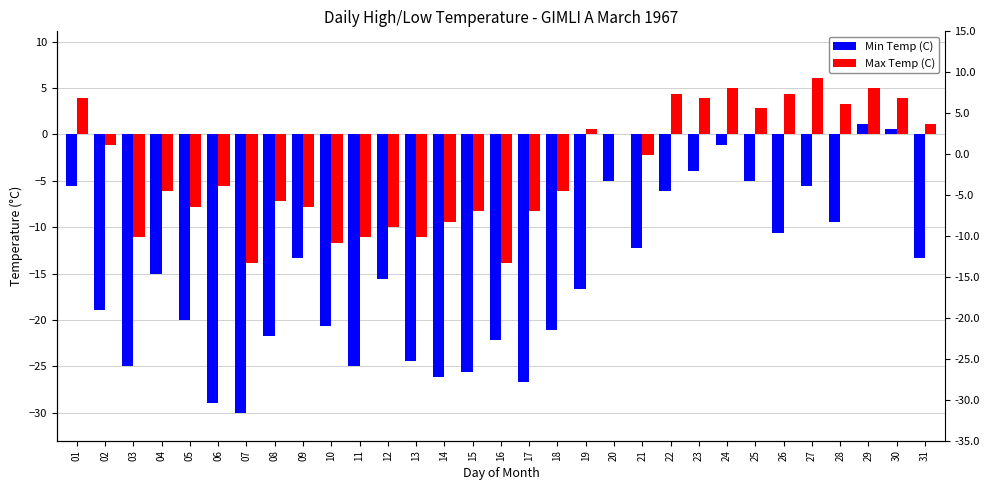

Read the Min Temp (C) value at 05.

-20.0